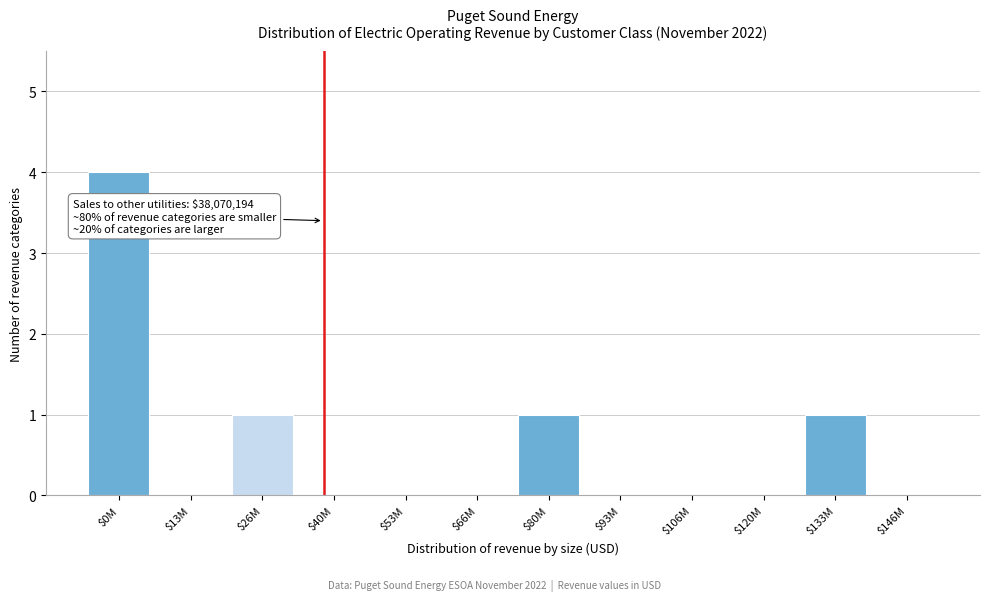

The value at $26M is 1. True or false?

True